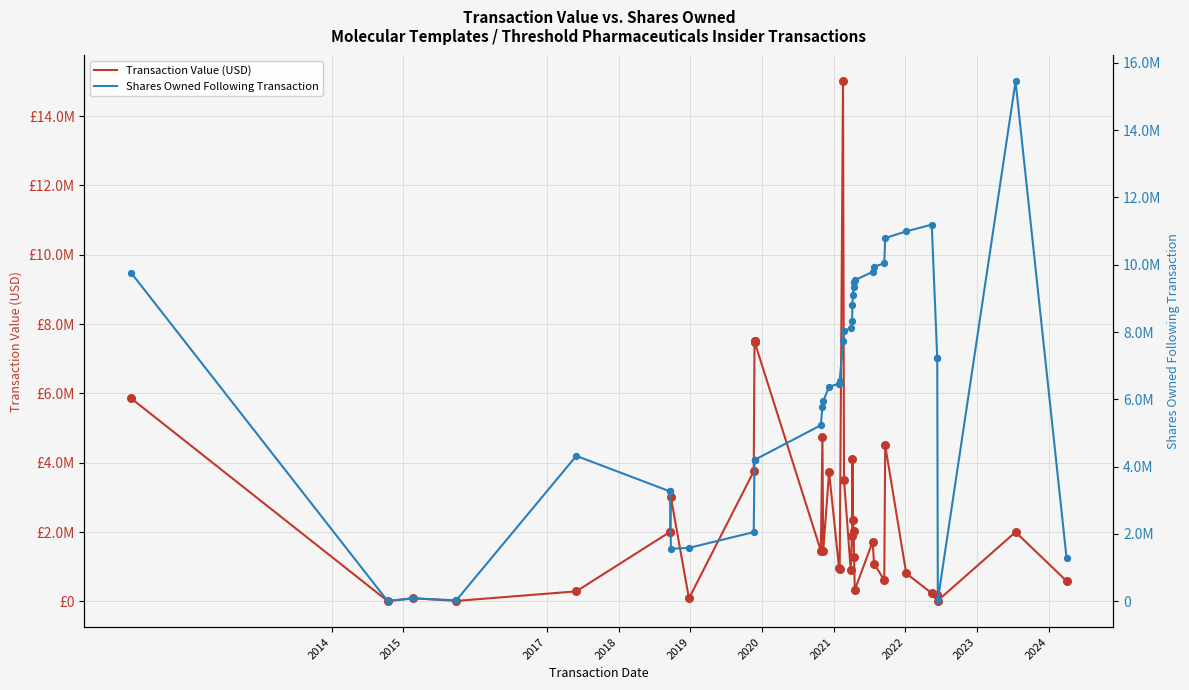

Which series has the widest spread of Y values?

Shares Owned Following Transaction